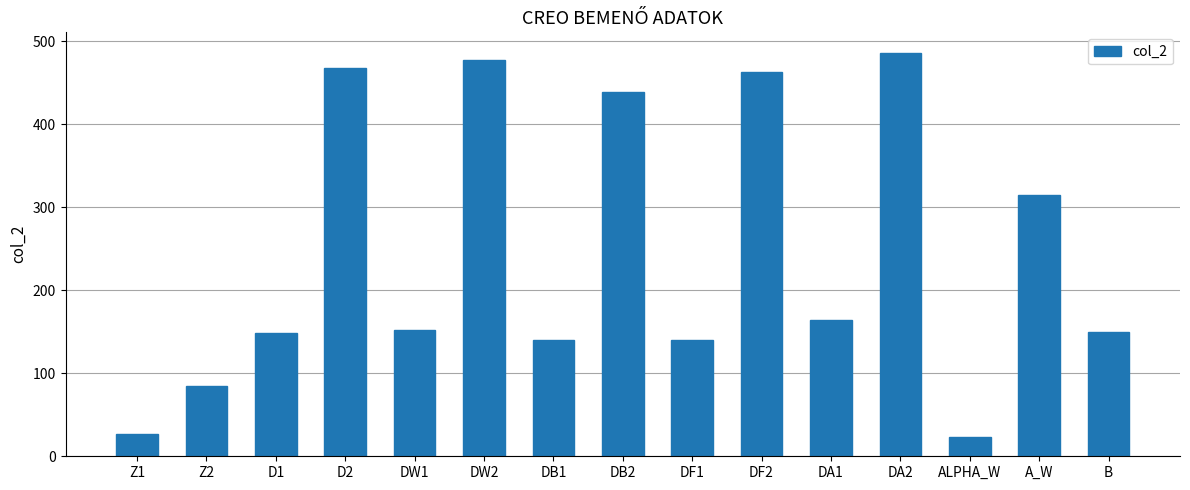

What is the sum of all values?

3679.6